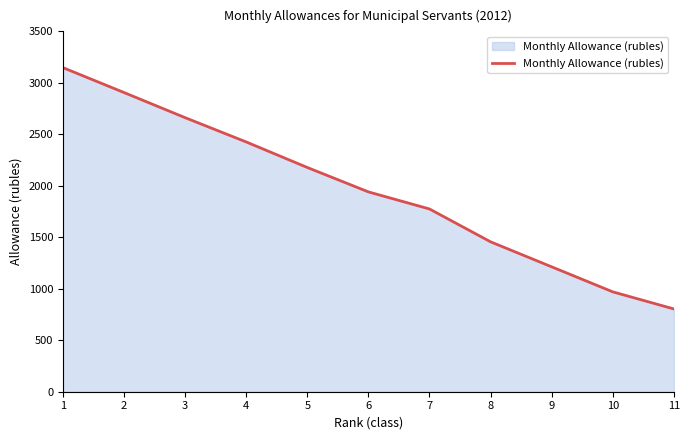

How many categories are shown in the chart?

11